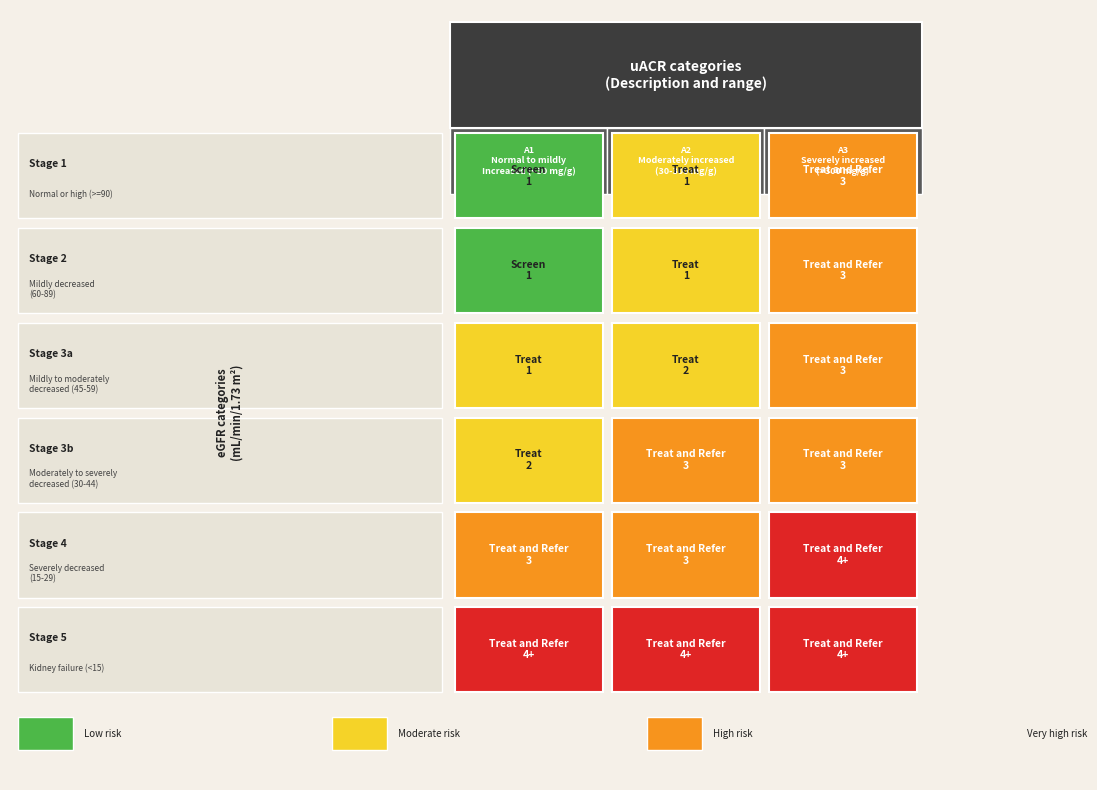

List the series in order of their peak value, highest first.

Stage 4, Stage 5, Stage 1, Stage 2, Stage 3a, Stage 3b